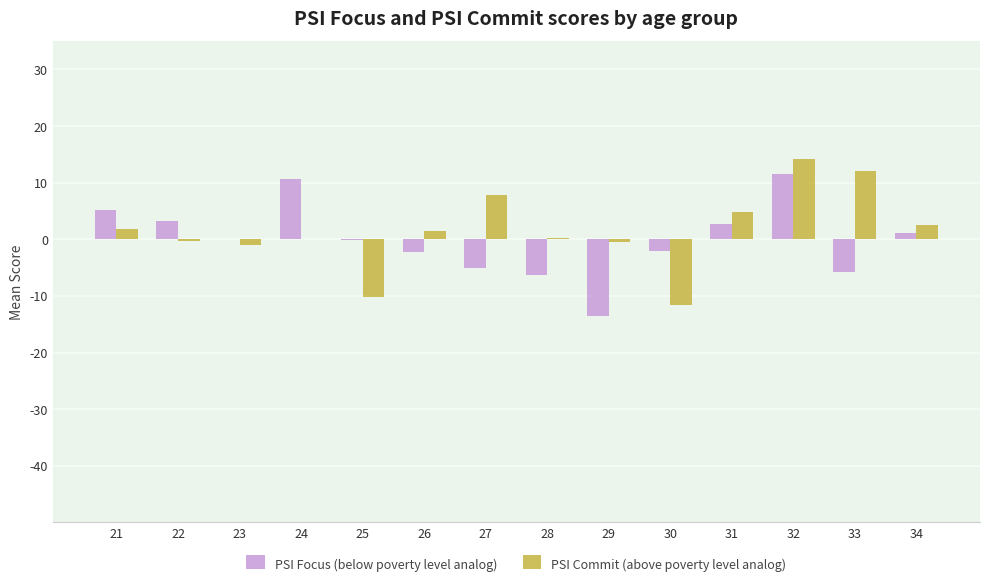

How many distinct data groups are displayed?

2